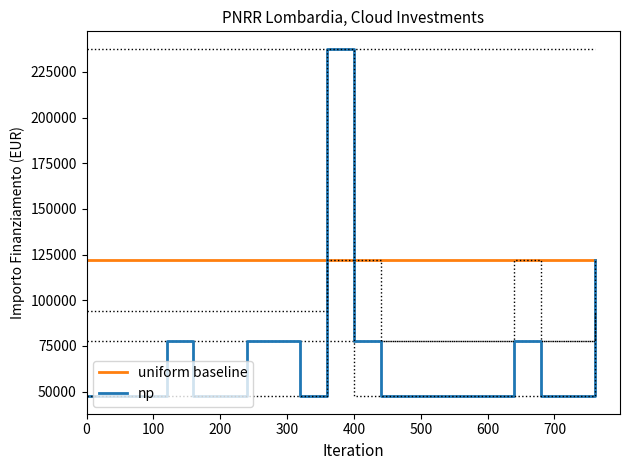

Is this an area chart (filled region under the line)?

No